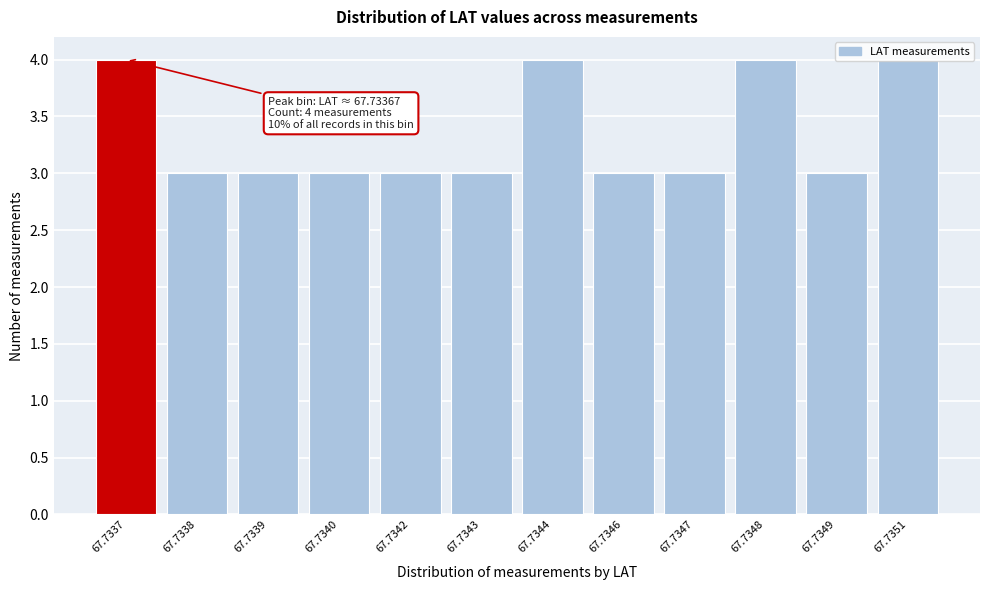

What is the ratio of the value at 67.7343 to the value at 67.7346?

1.0